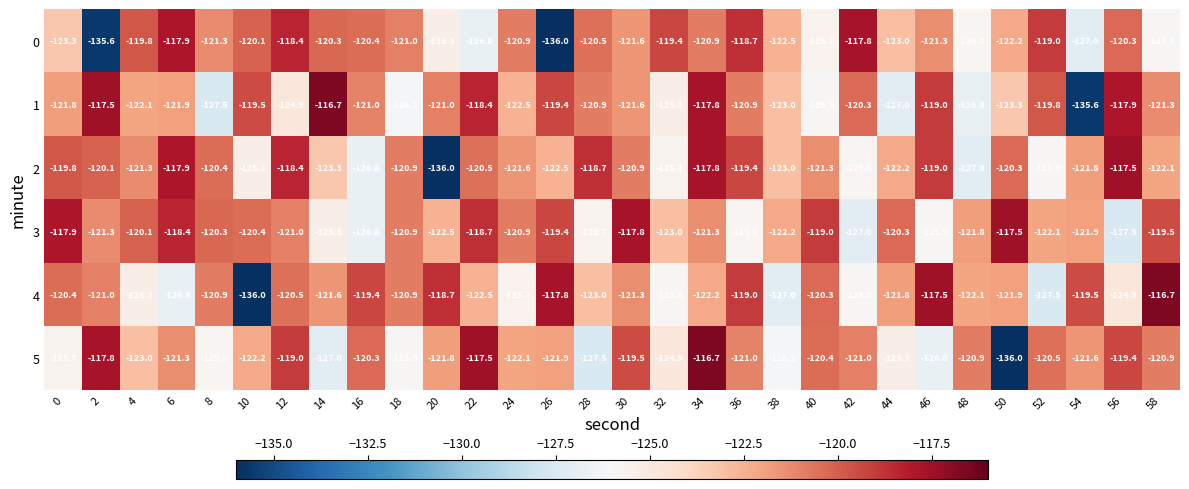

Is it true that 2 equals -123.0 at 38?

True